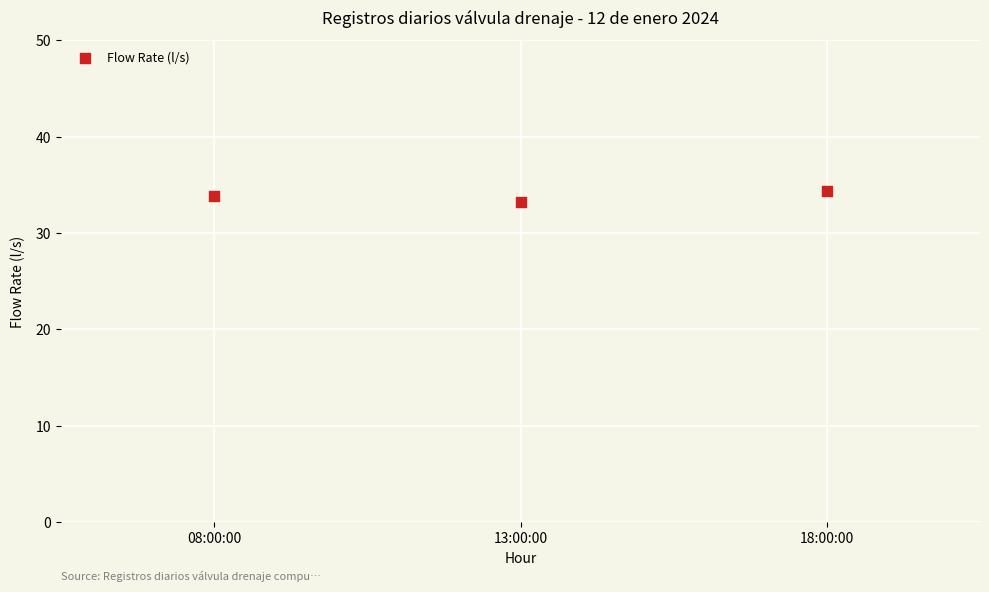

What is the range of Y values (max minus min)?

1.1